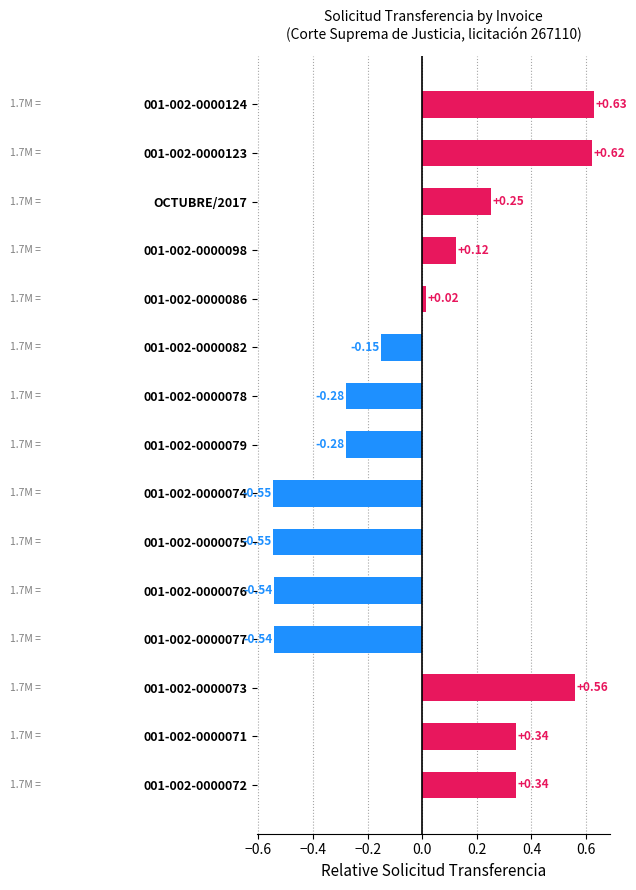

What is the difference between the maximum and minimum values?

1.2